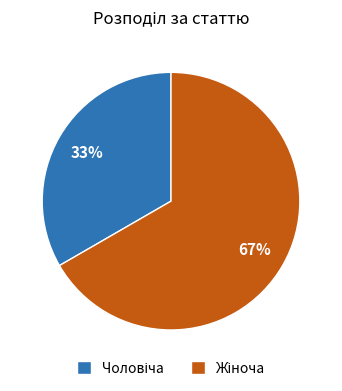

Does any single category account for the majority?

Yes